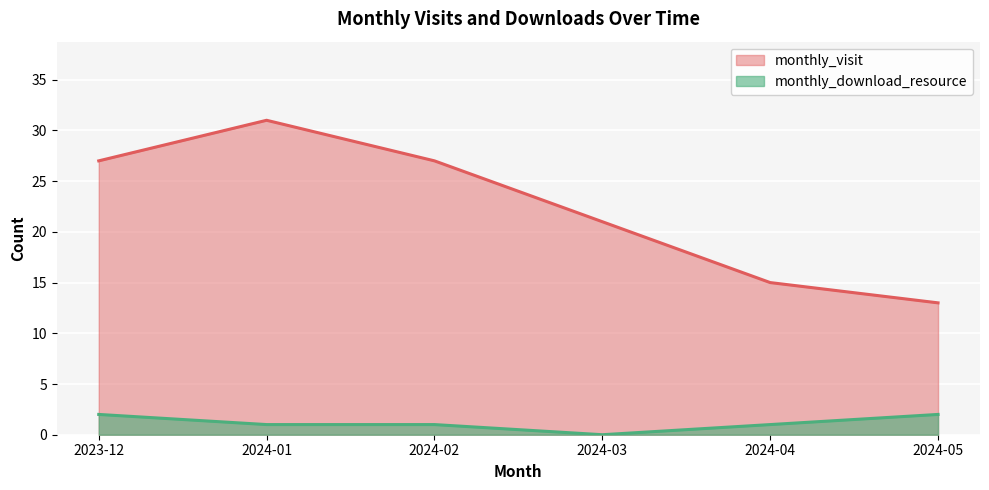

At which label is monthly_visit closest to 22?

2024-03